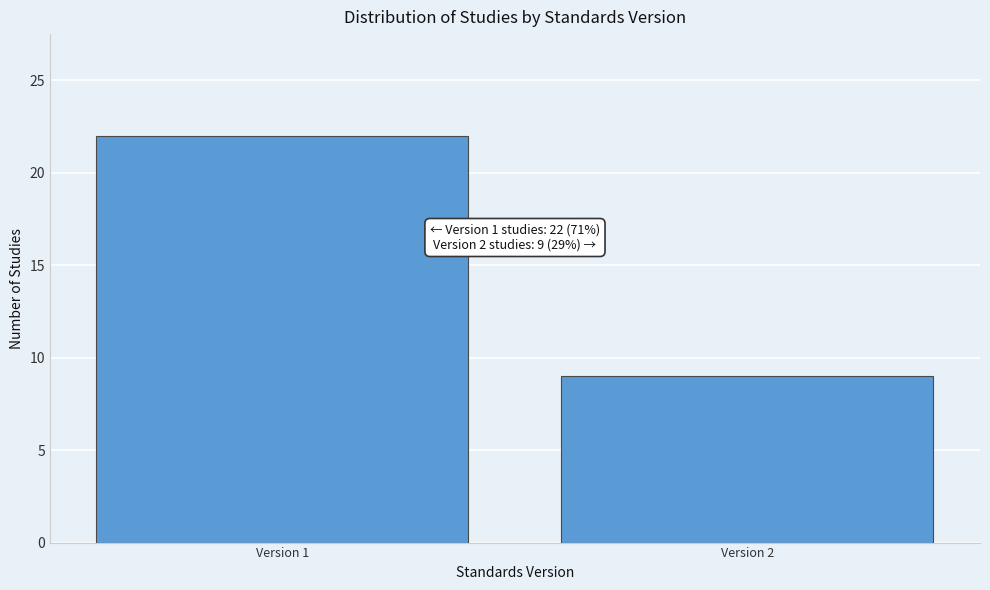

Reading left to right, list all the values displayed in this chart.

22	9